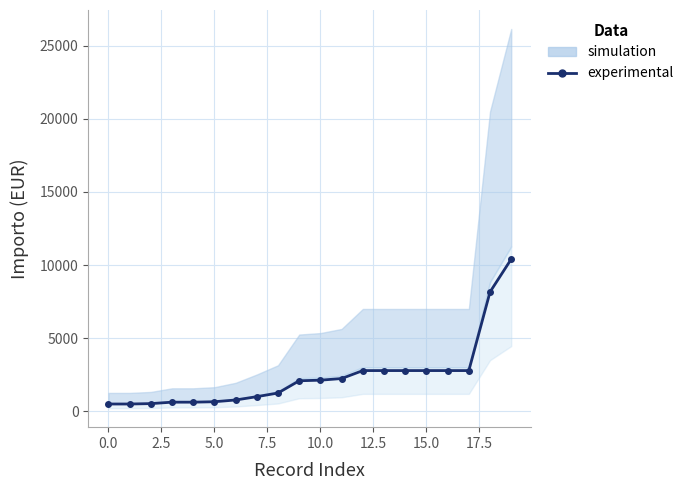

What is the average value?

2412.0